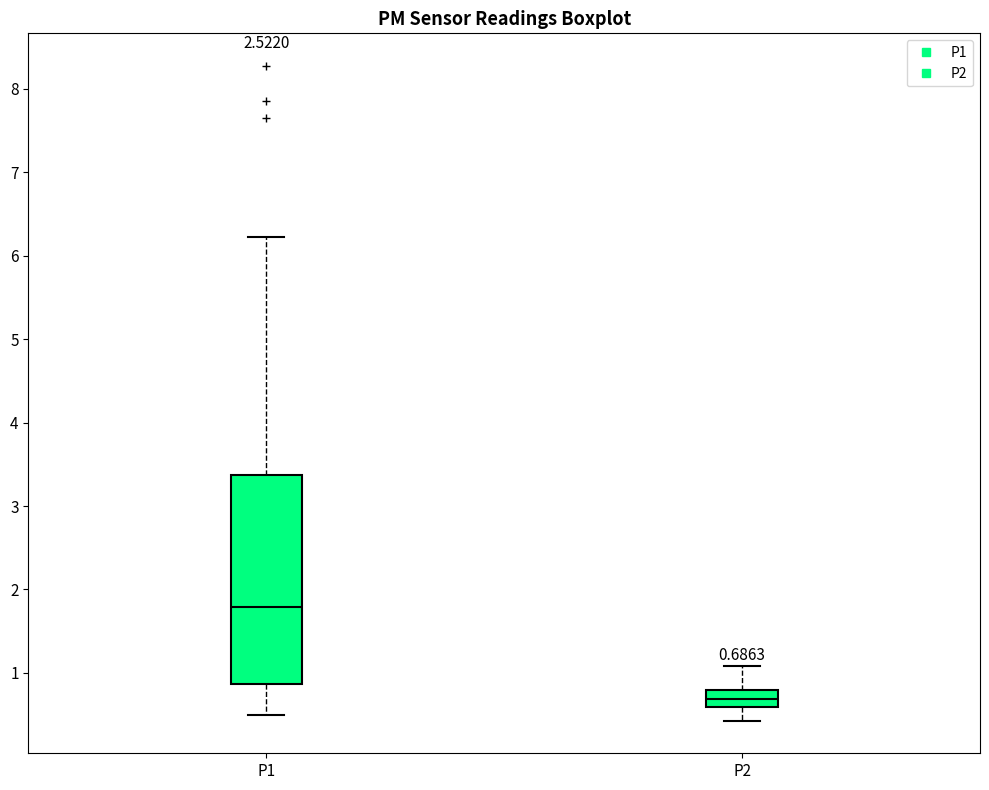

Comparing the boxes themselves (not the whiskers), which one is the tallest?

P1